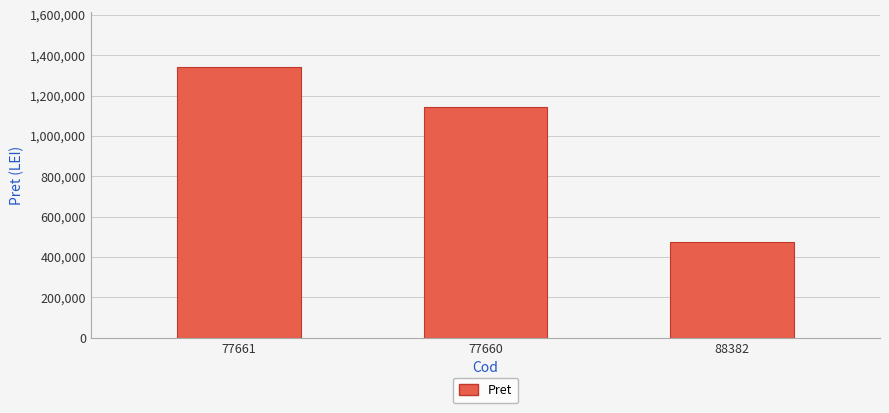

What position from the right is 77660?

2